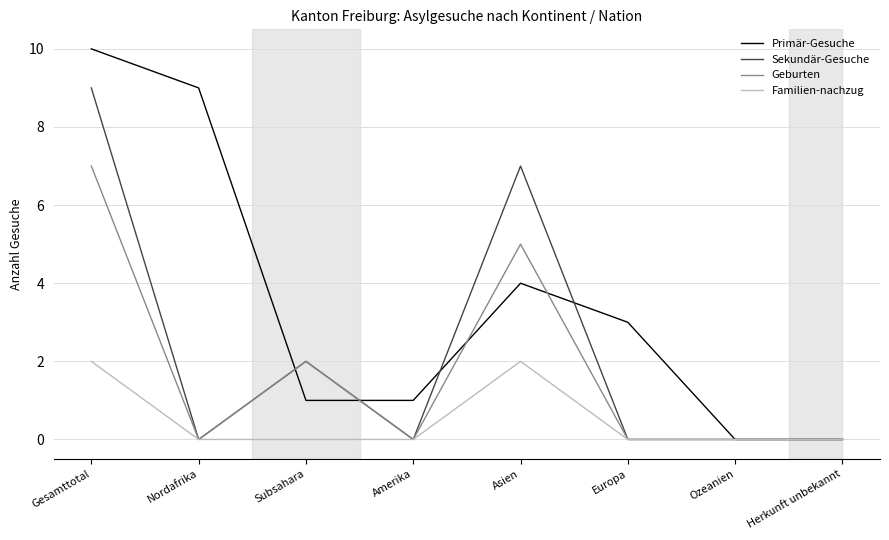

What is the difference between the maximum and second lowest values in the Primär-Gesuche series?

10